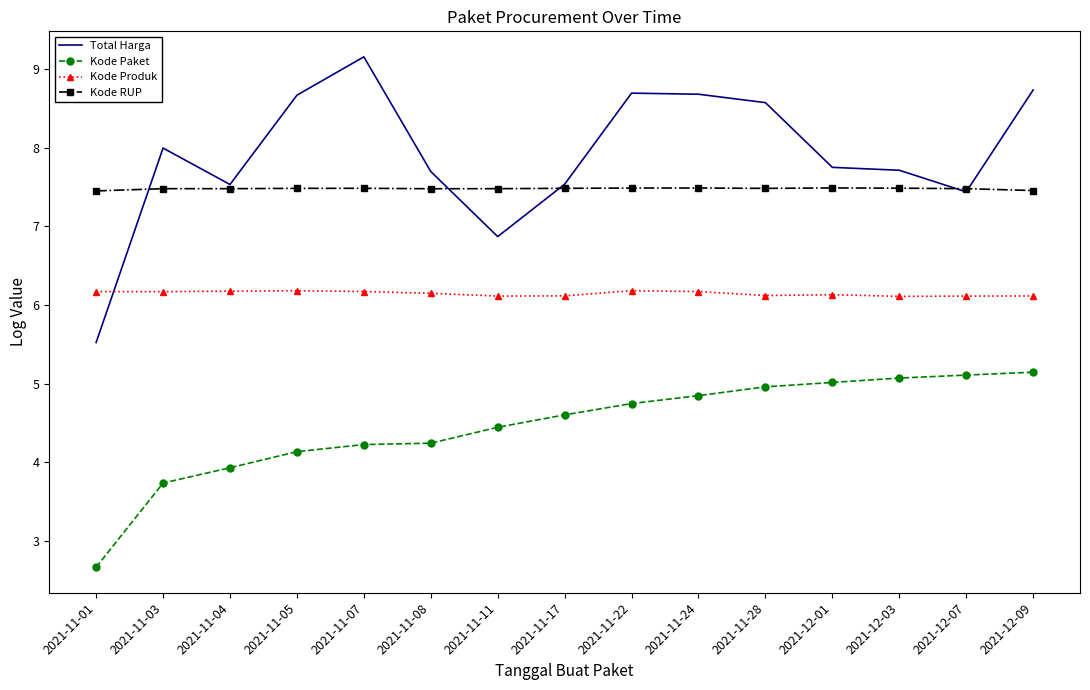

What is the total value across all series at 2021-12-07?

26.1